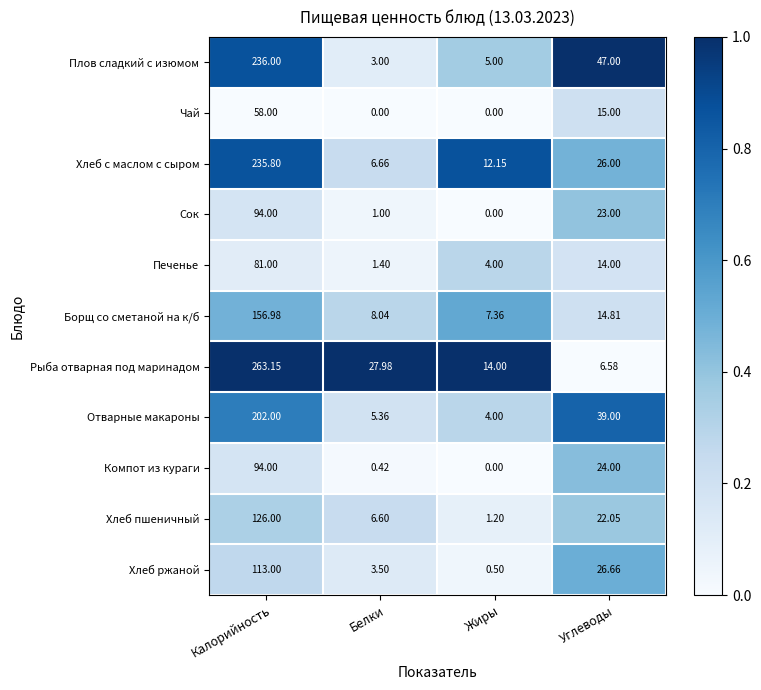

Is the value of Печенье at Калорийность greater than the value of Хлеб пшеничный at Калорийность?

No